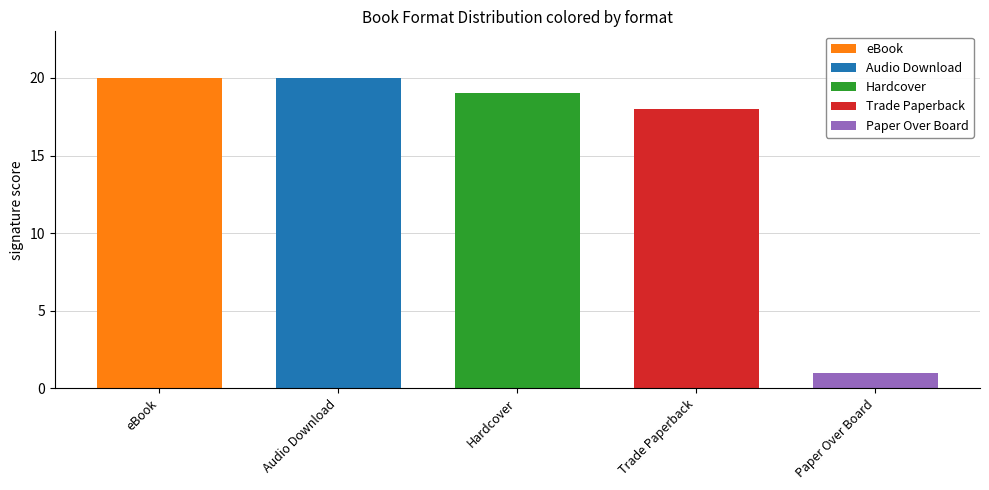

The value at Audio Download is 7. True or false?

False